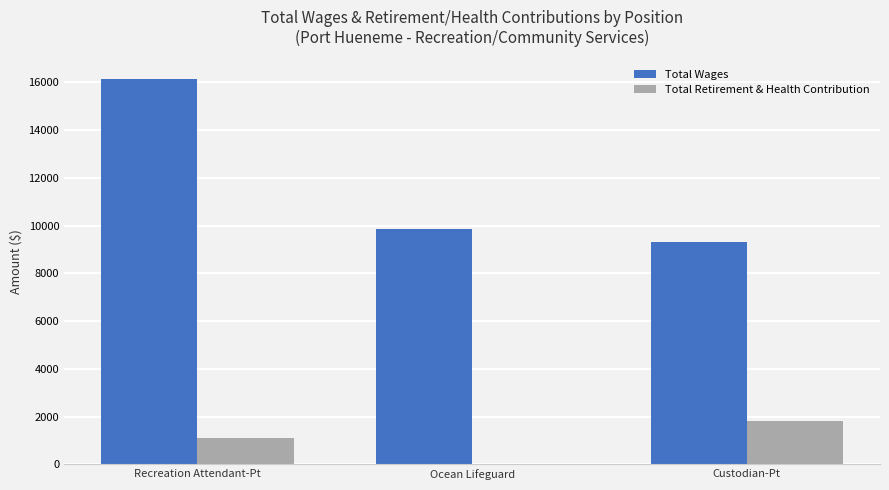

Between Recreation Attendant-Pt and Custodian-Pt, which series saw the biggest shift?

Total Wages